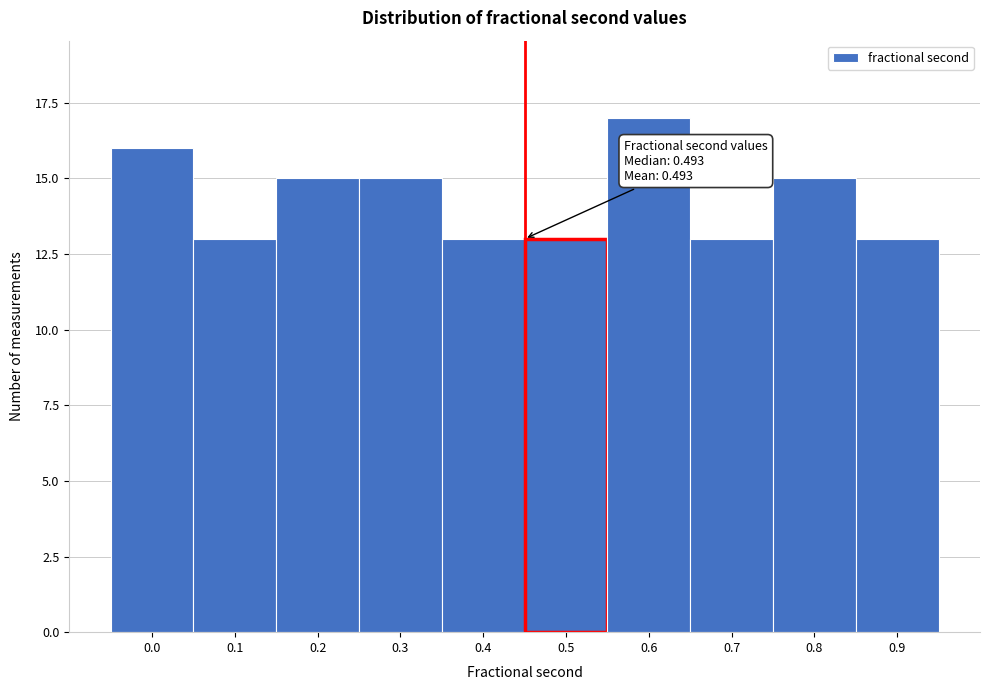

Reading right to left, extract all data points from this chart.

13	15	13	17	13	13	15	15	13	16